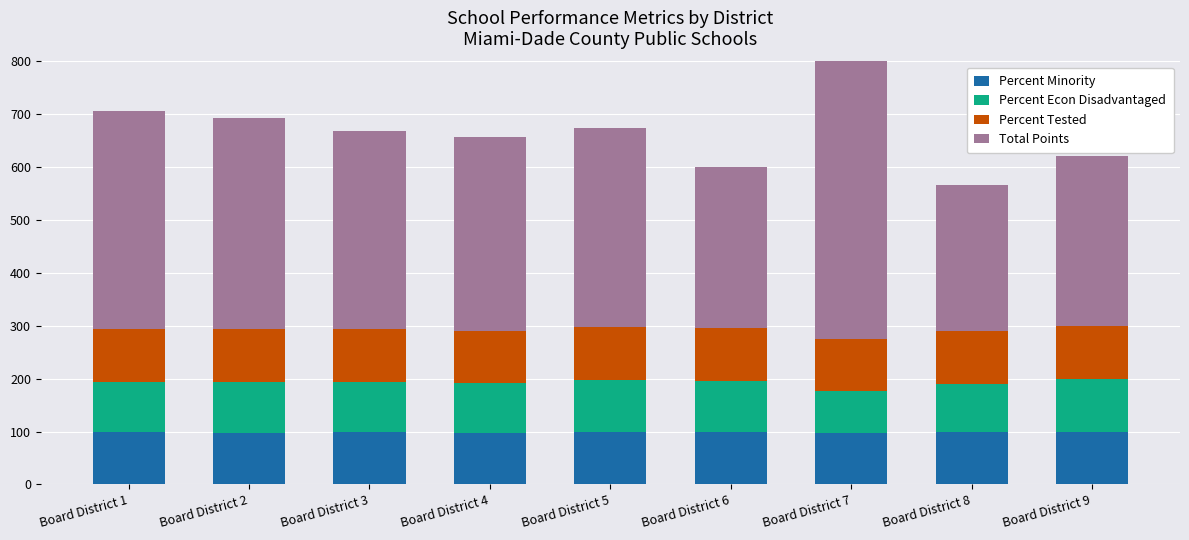

What is the value of the Percent Econ Disadvantaged bar at the 9th from the left?

99.6